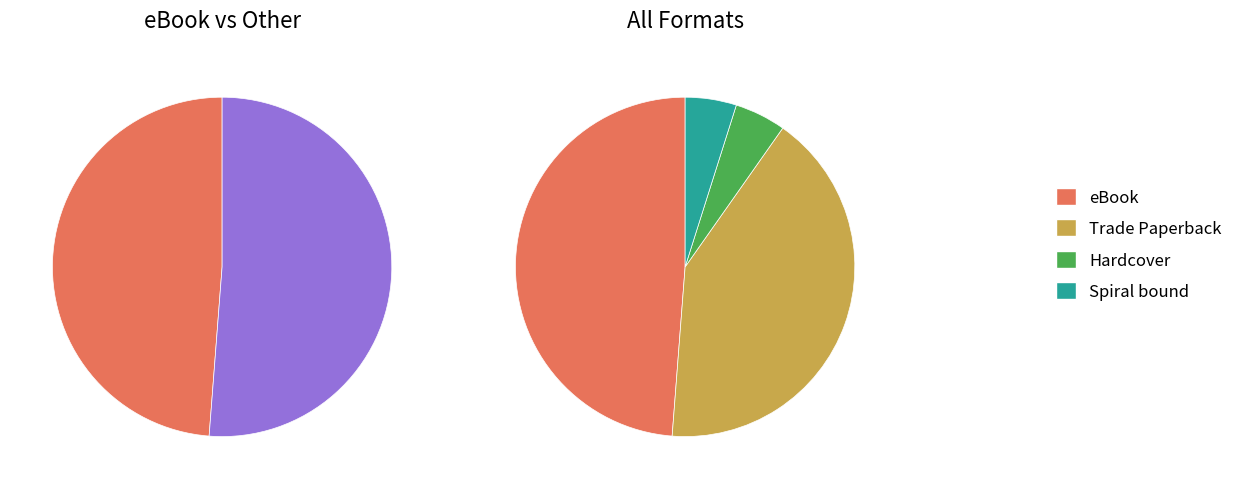

To the nearest percent, what portion does Trade Paperback represent?

41%